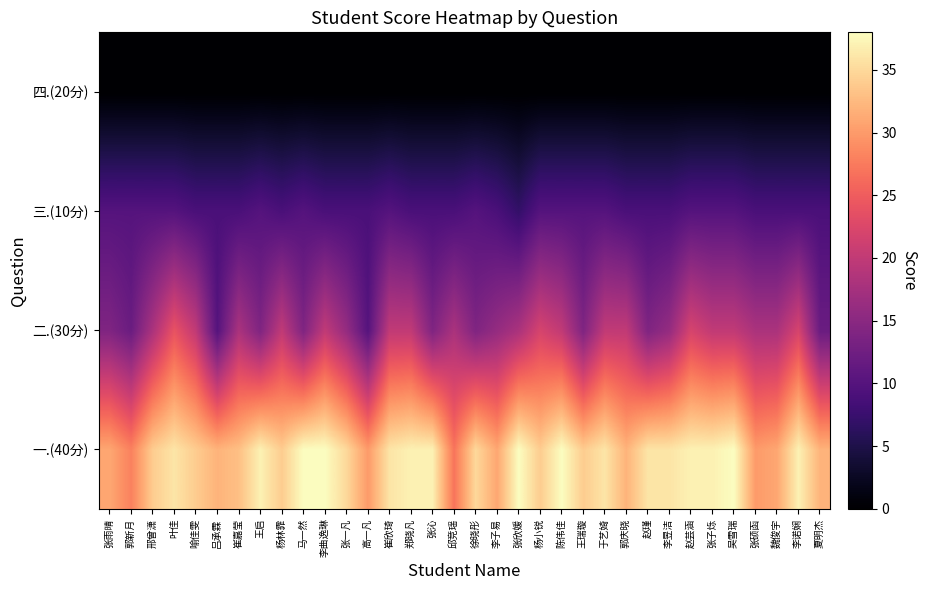

What is the spread (max minus min) of values at 李昱洁?

36